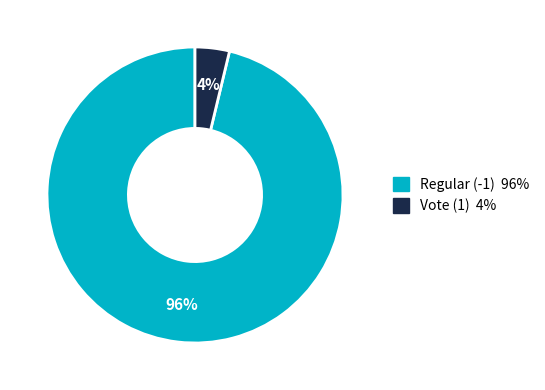

Rank the categories by value from highest to lowest.

Regular (-1), Vote (1)